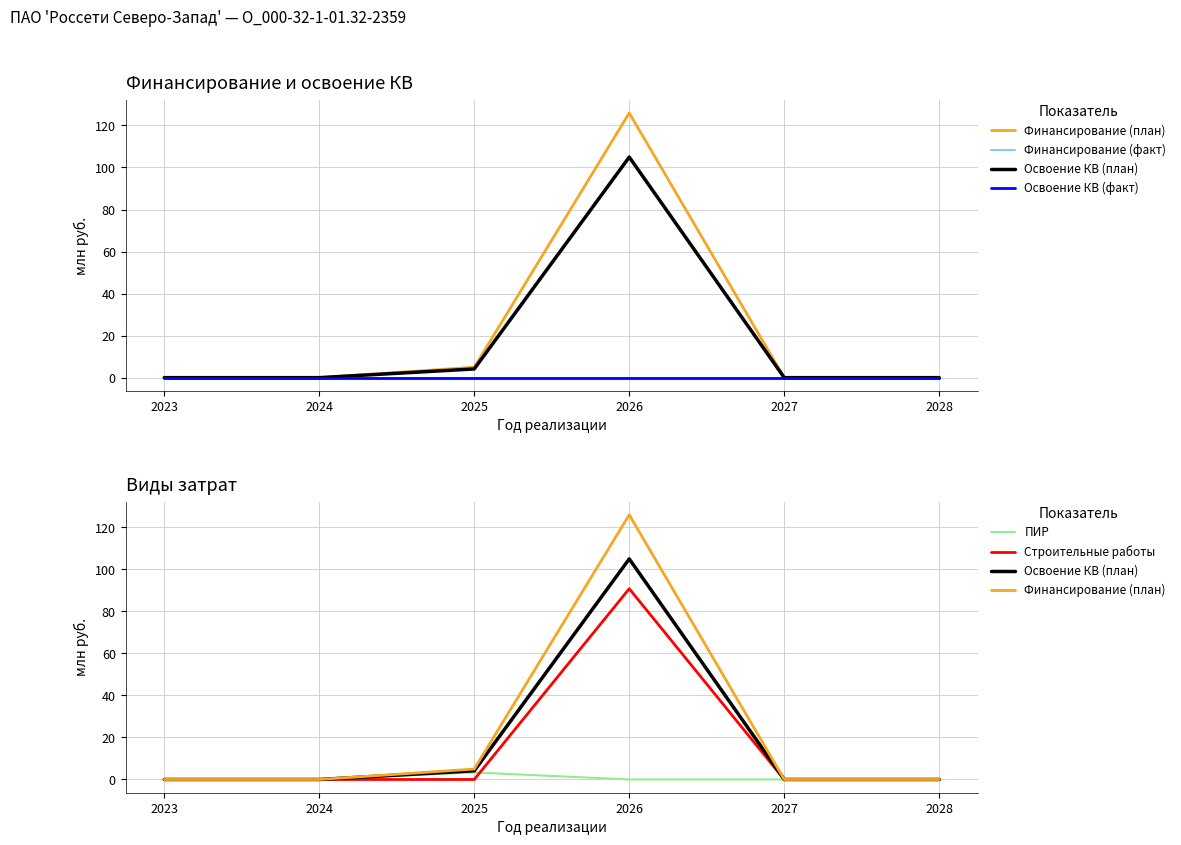

At 2023, list the series in order from smallest to largest.

Финансирование (план), Финансирование (факт), Освоение КВ (план), Освоение КВ (факт), ПИР, Строительные работы